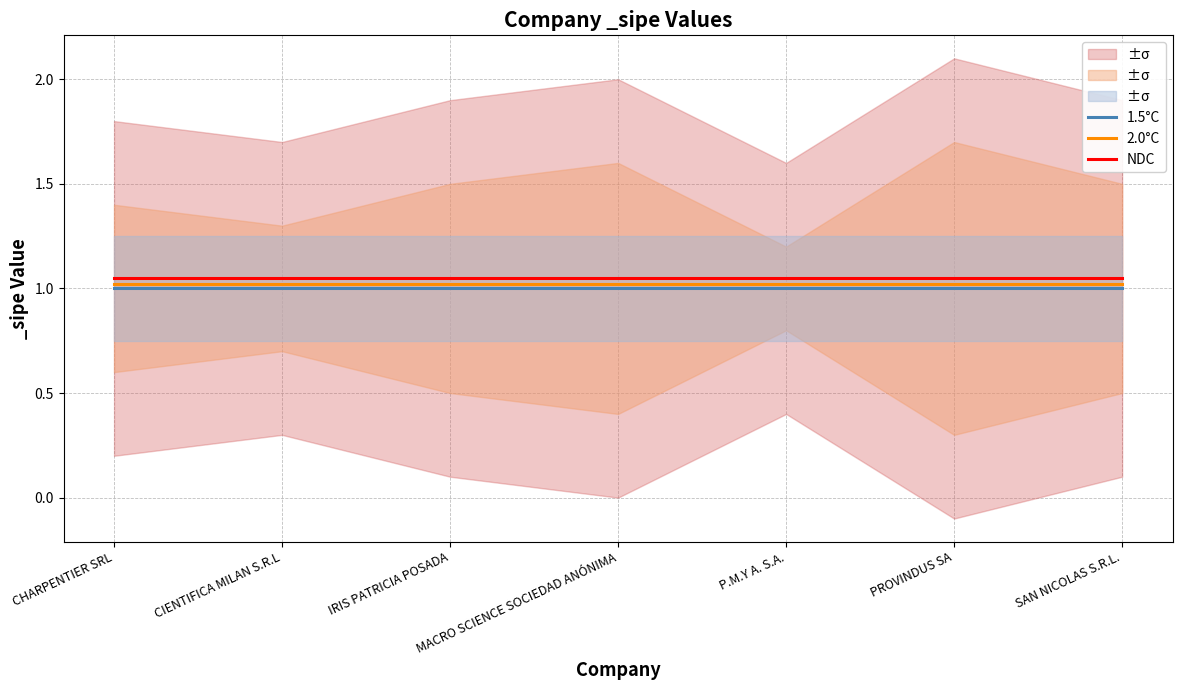

At which category is the sum across all series the highest?

CHARPENTIER SRL